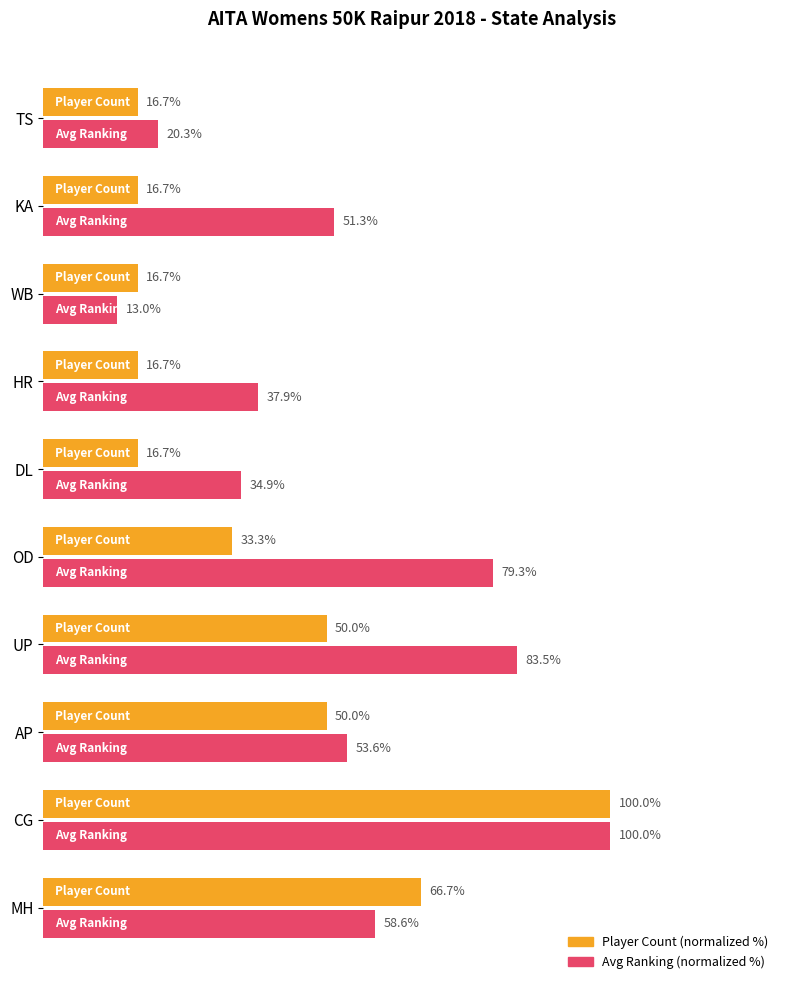

Which series has the largest range (max minus min)?

Avg Ranking (normalized %)